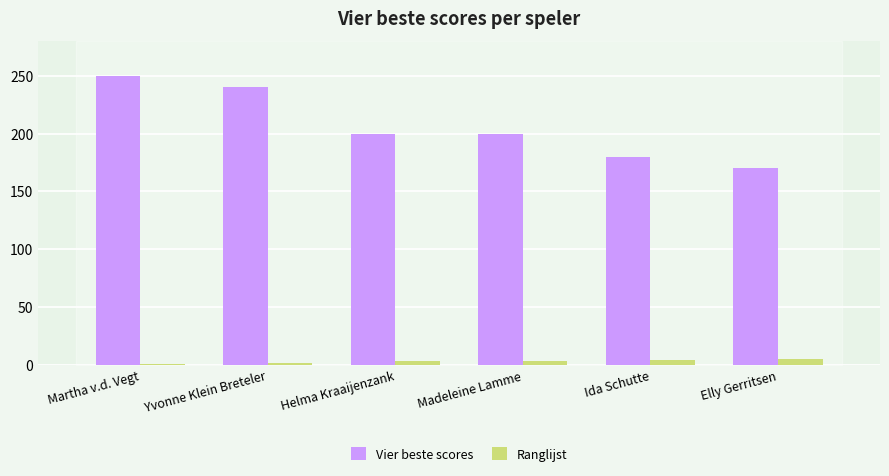

At how many categories does at least one series exceed 84?

6